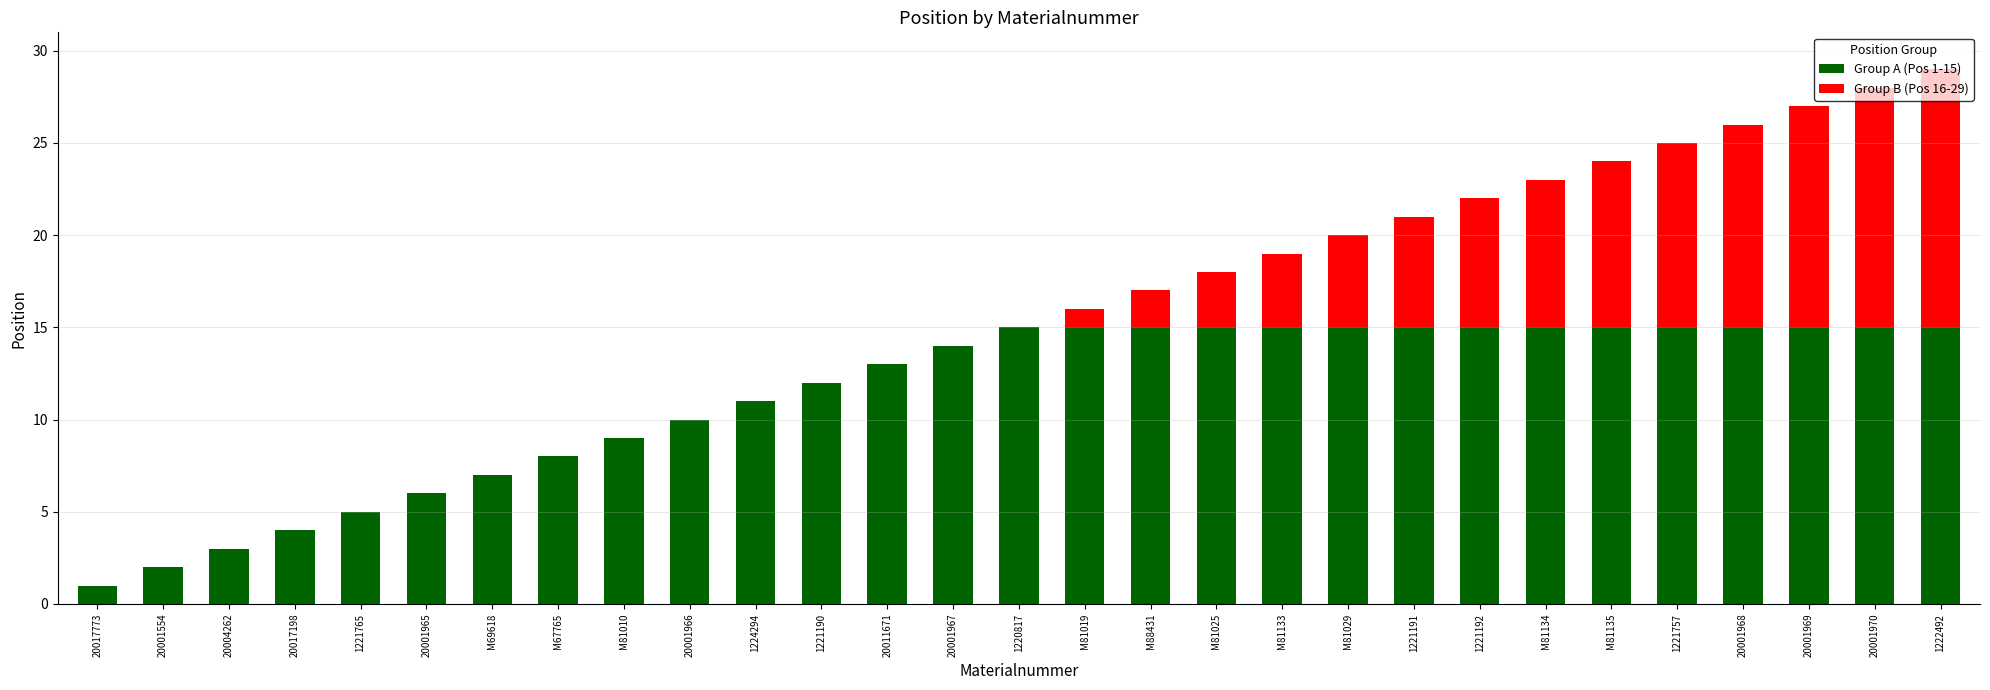

The value of Group A (Pos 1-15) at 1220817 is 15. True or false?

True